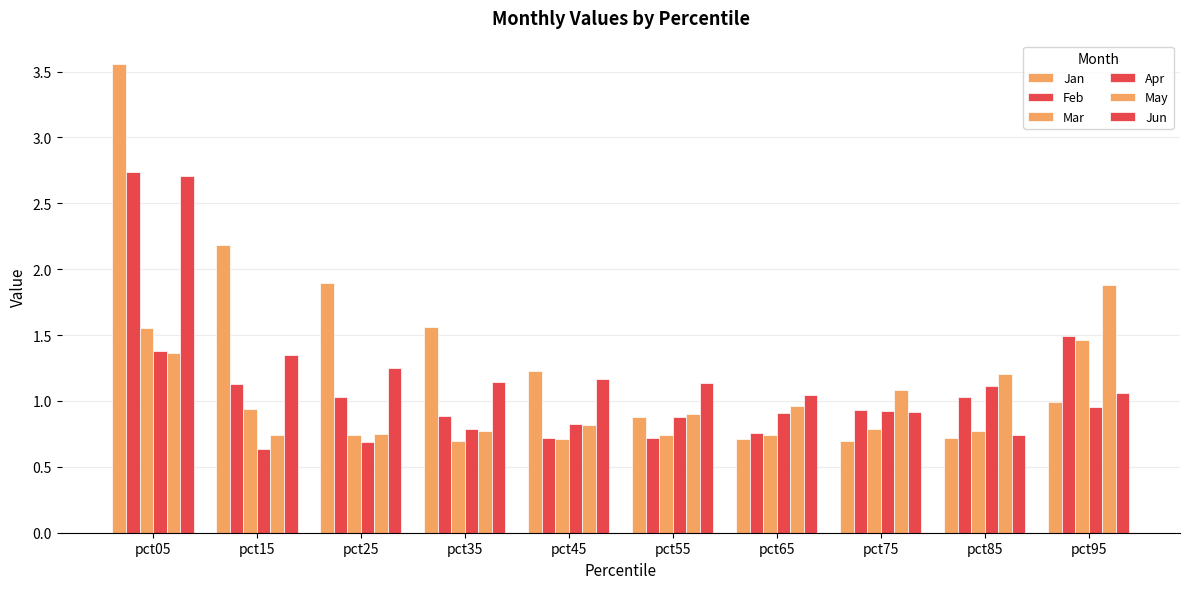

How many groups of bars are there?

10